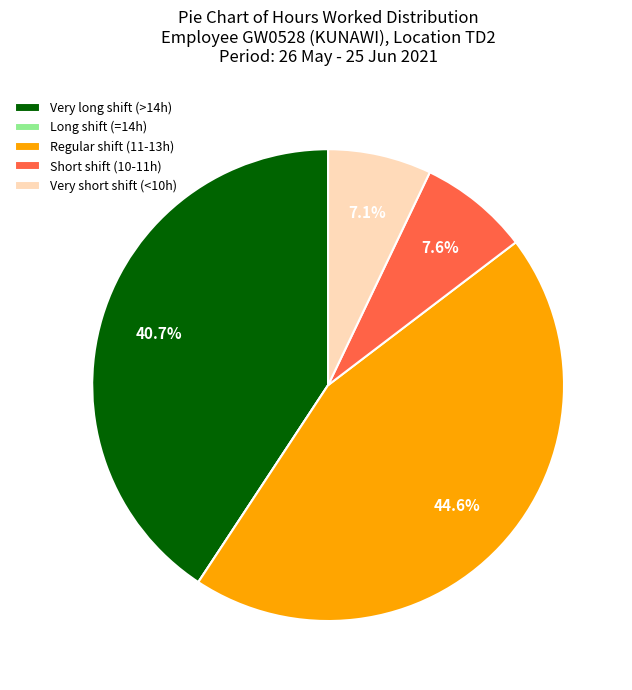

Which slice is the largest?

Regular shift (11-13h)